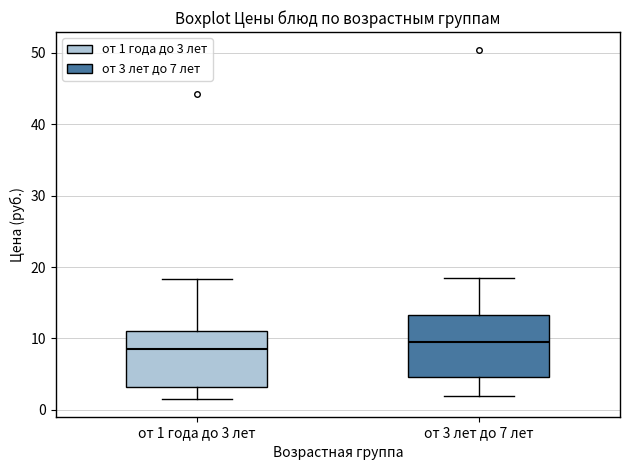

Reading left to right, transcribe this box plot: for each box, give where its median line is, the range the box spans, and where its two whiskers end, as read against the y-axis. The values are not printed on the chart, so give them approximately, as read against the axis.

от 1 года до 3 лет: median 8, box 3 to 11, whiskers 1 to 18
от 3 лет до 7 лет: median 9, box 5 to 13, whiskers 2 to 19